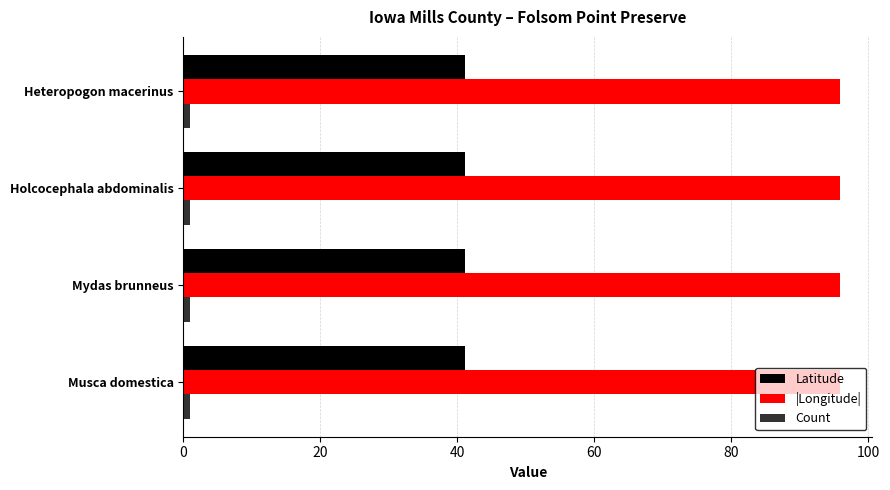

At how many categories does at least one series exceed 34?

4